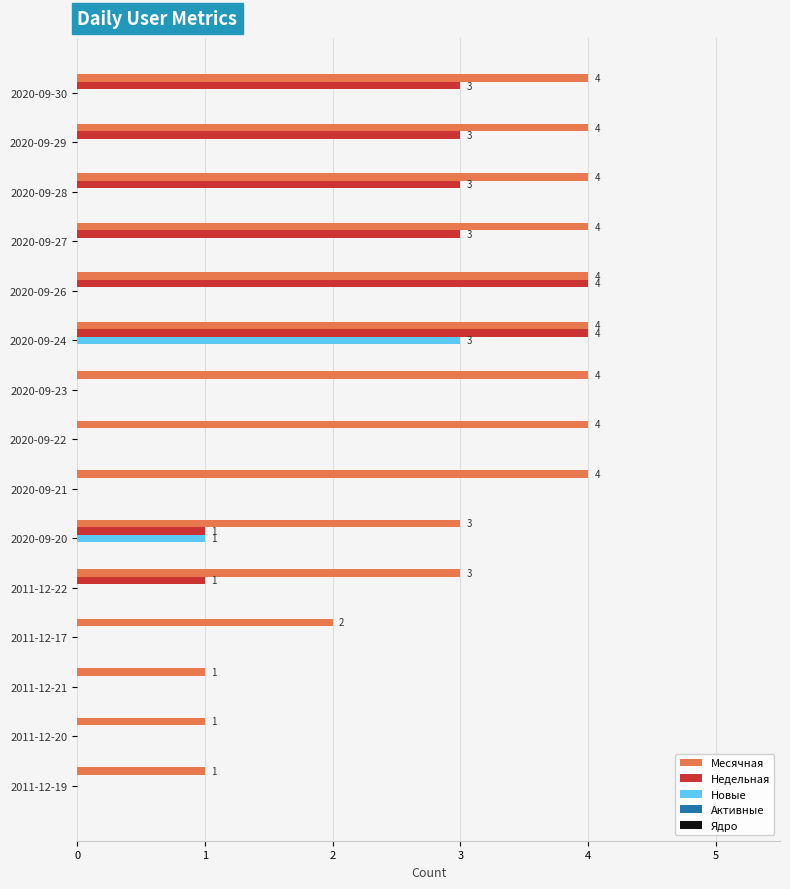

Which category has the highest value in the Новые series?

2020-09-24